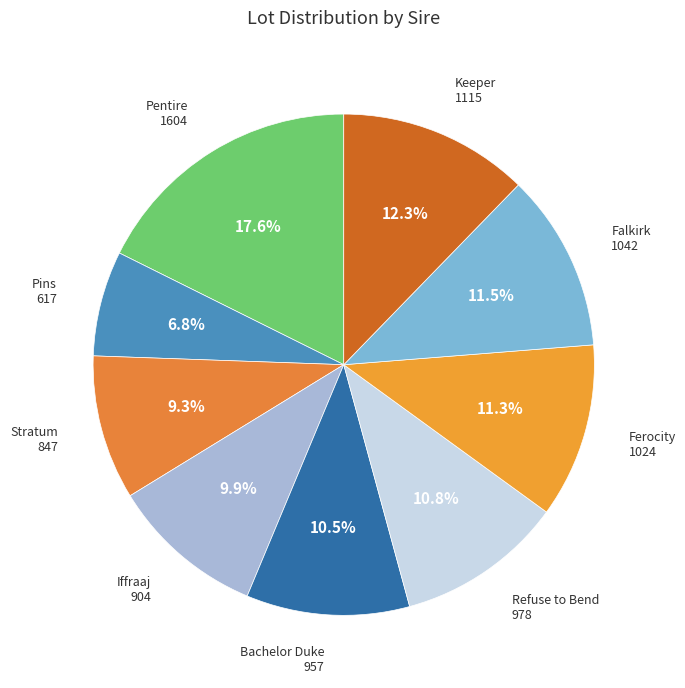

Is there any slice that represents more than half of the pie?

No